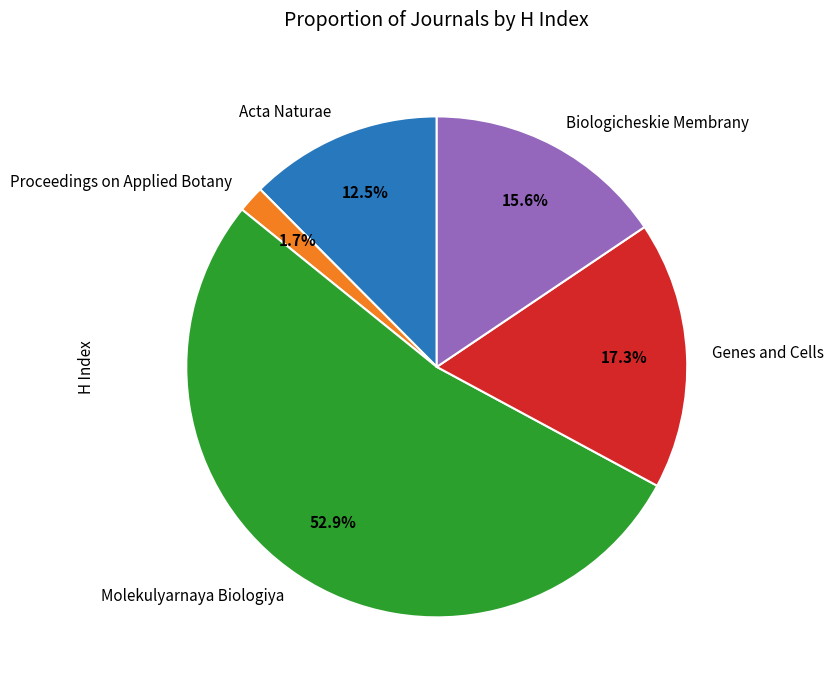

Rank the categories by value from lowest to highest.

Proceedings on Applied Botany, Acta Naturae, Biologicheskie Membrany, Genes and Cells, Molekulyarnaya Biologiya